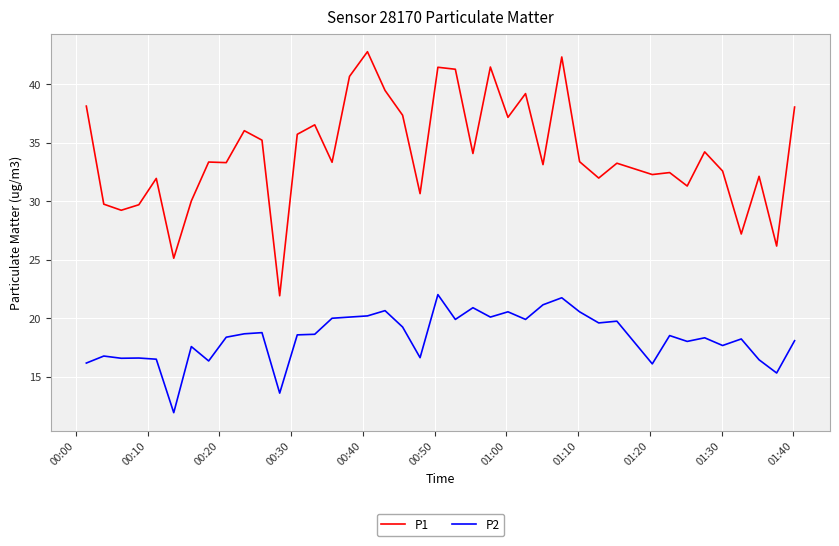

Rank the series by their maximum value, from highest to lowest.

P1, P2